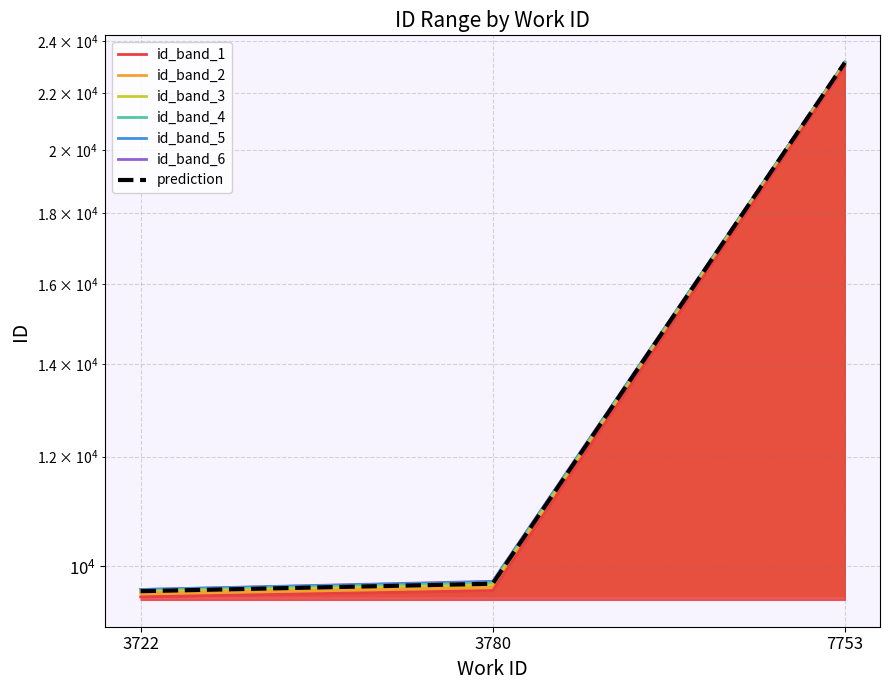

At which category does the chart reach its peak across all series?

7753